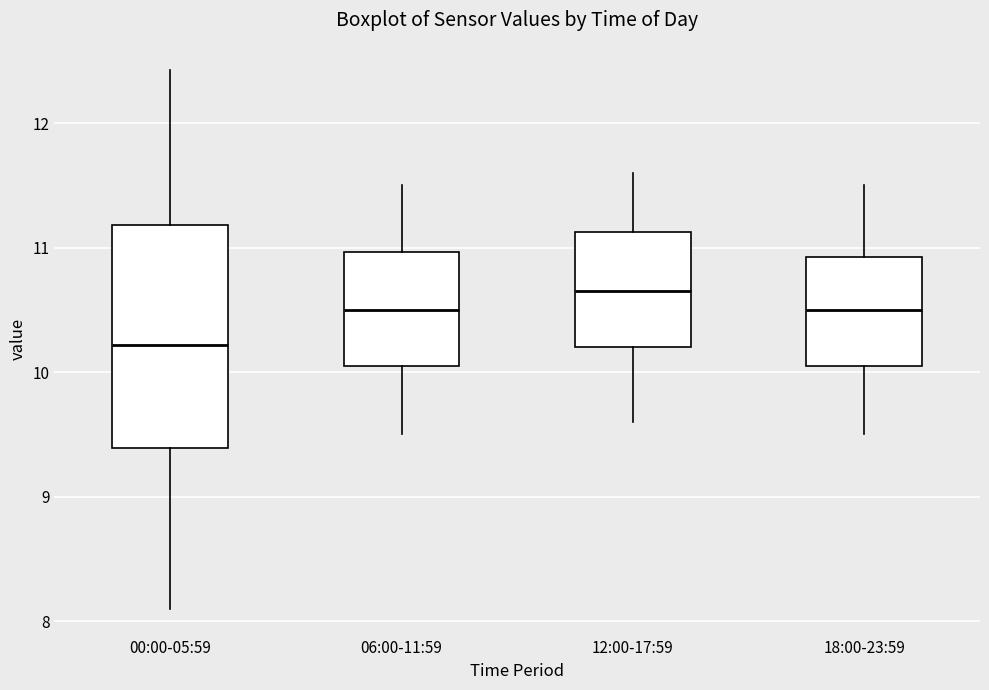

Reading left to right, transcribe this box plot: for each box, give where its median line is, the range the box spans, and where its two whiskers end, as read against the y-axis. The values are not printed on the chart, so give them approximately, as read against the axis.

00:00-05:59: median 10.2, box 9.4 to 11.2, whiskers 8.1 to 12.4
06:00-11:59: median 10.5, box 10.1 to 11.0, whiskers 9.5 to 11.5
12:00-17:59: median 10.7, box 10.2 to 11.1, whiskers 9.6 to 11.6
18:00-23:59: median 10.5, box 10.1 to 10.9, whiskers 9.5 to 11.5